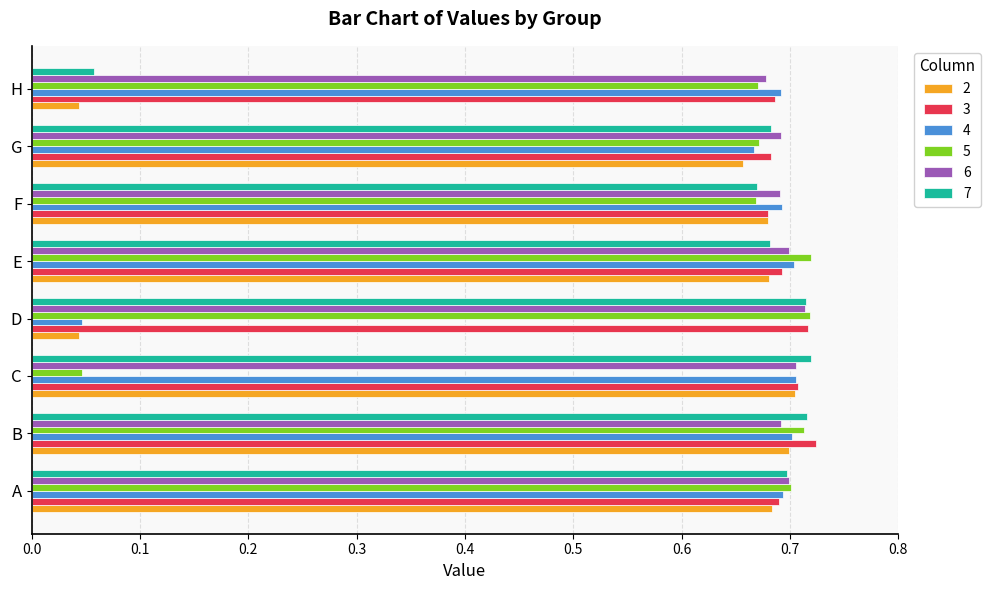

The 4 series shows 0.7 at A. True or false?

True